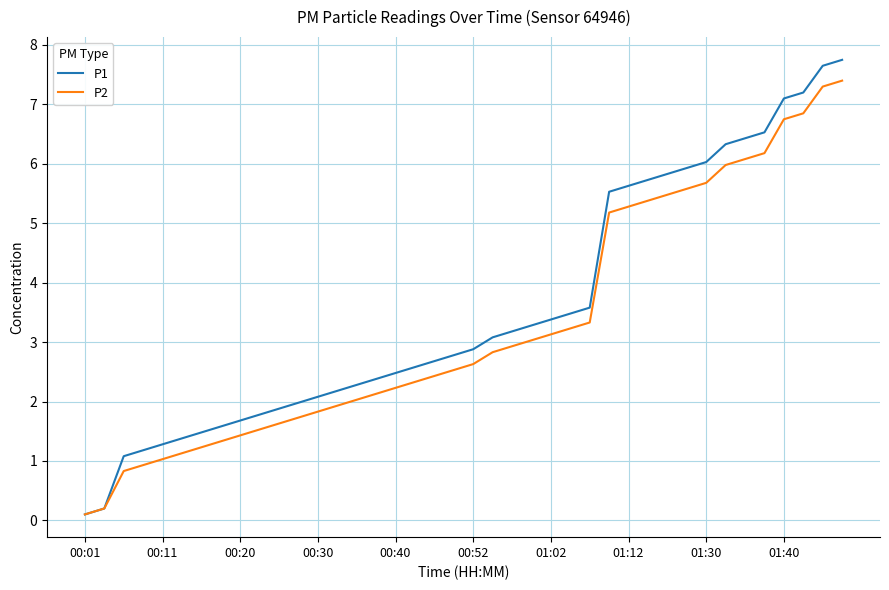

How many lines are shown in the chart?

2